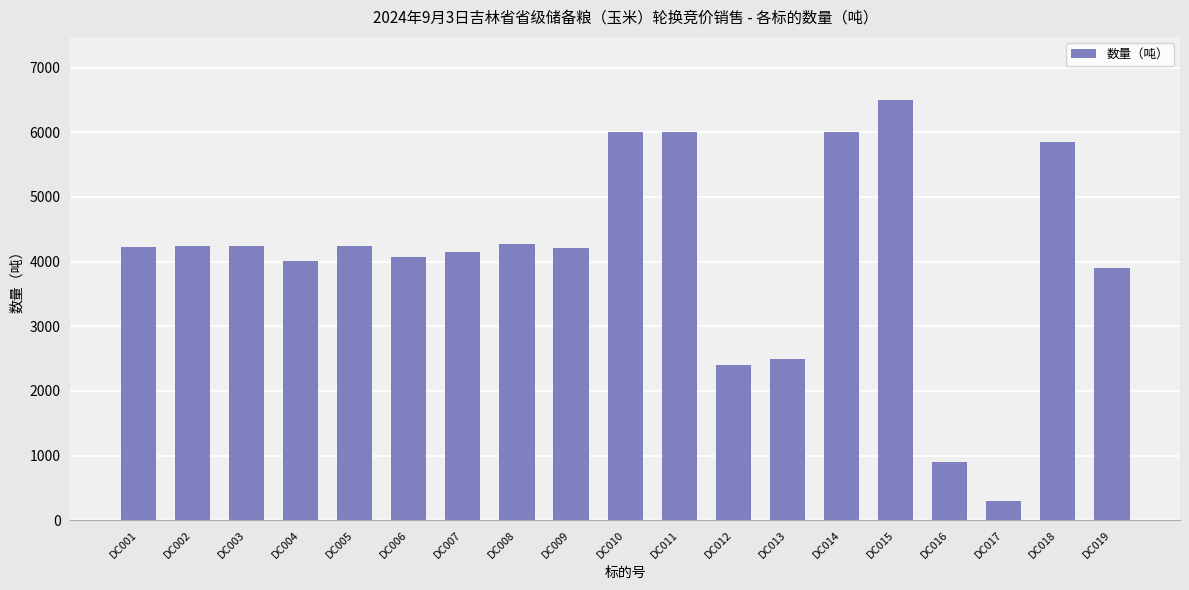

Are the bars grouped side by side (vs. stacked)?

No